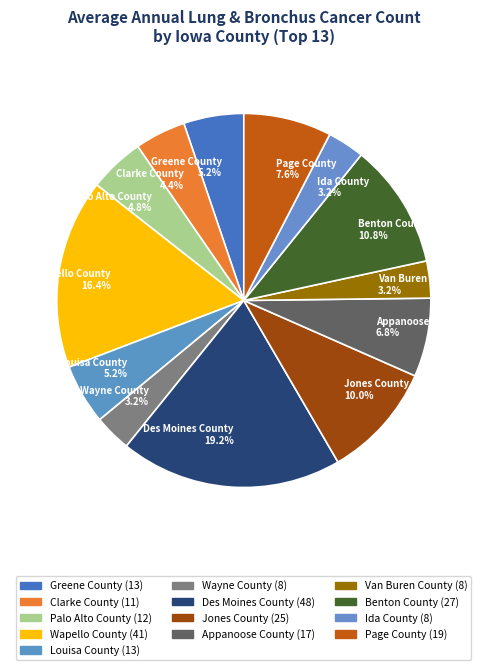

Approximately how many times larger is the value at Clarke County compared to Appanoose County?

0.6